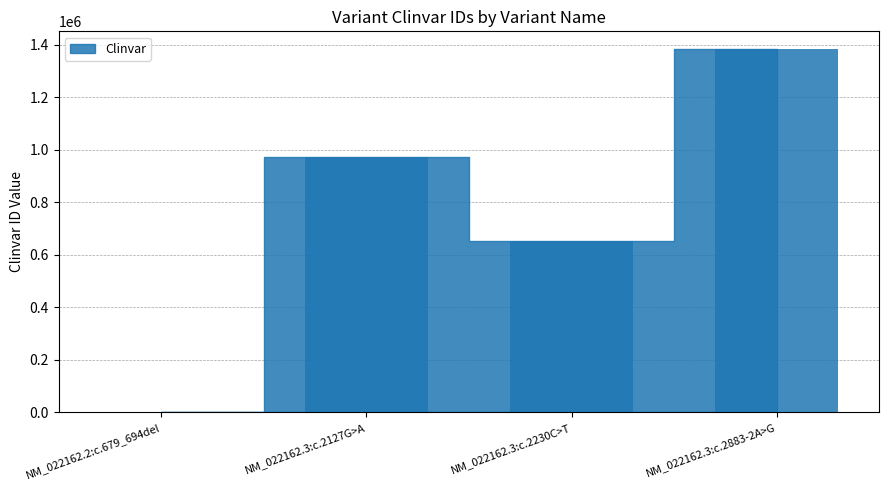

Count the number of data series in this chart.

1